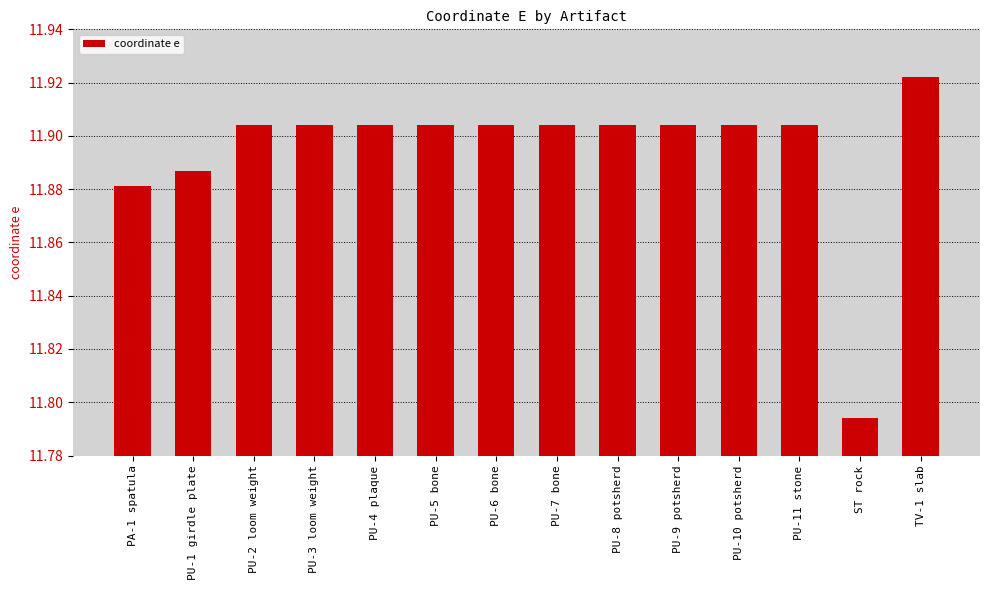

The chart shows a value of 17.2 at TV-1 slab. True or false?

False